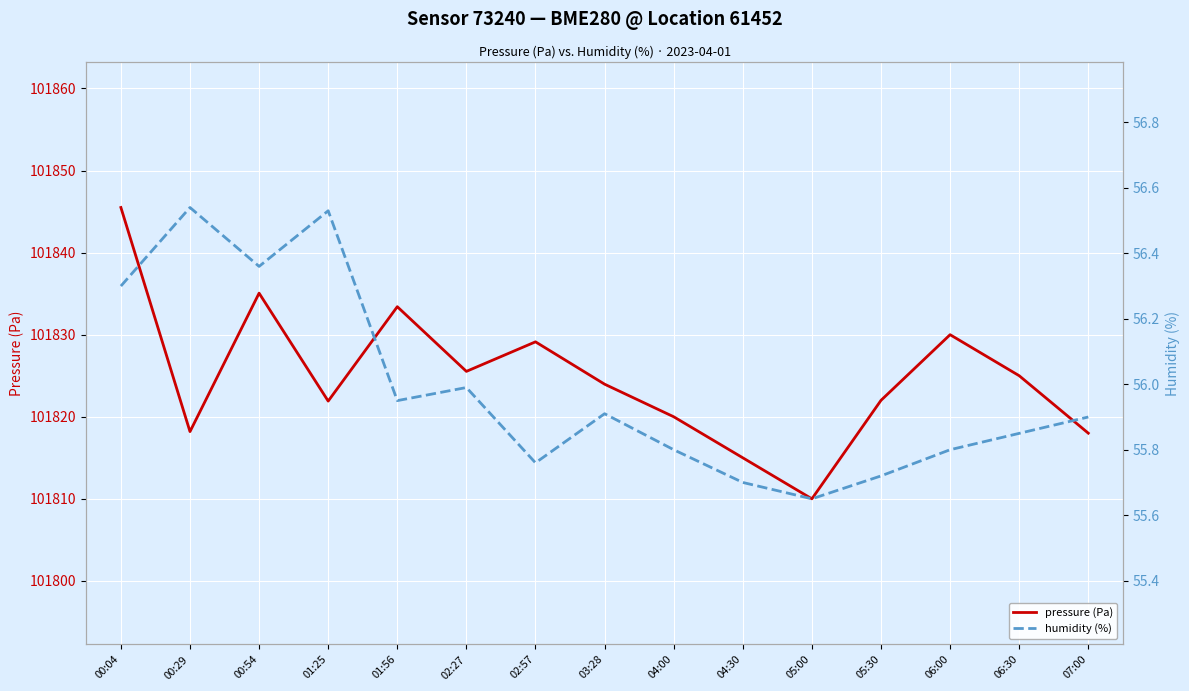

True or false: humidity (%) has more than 0 interior local peaks.

True